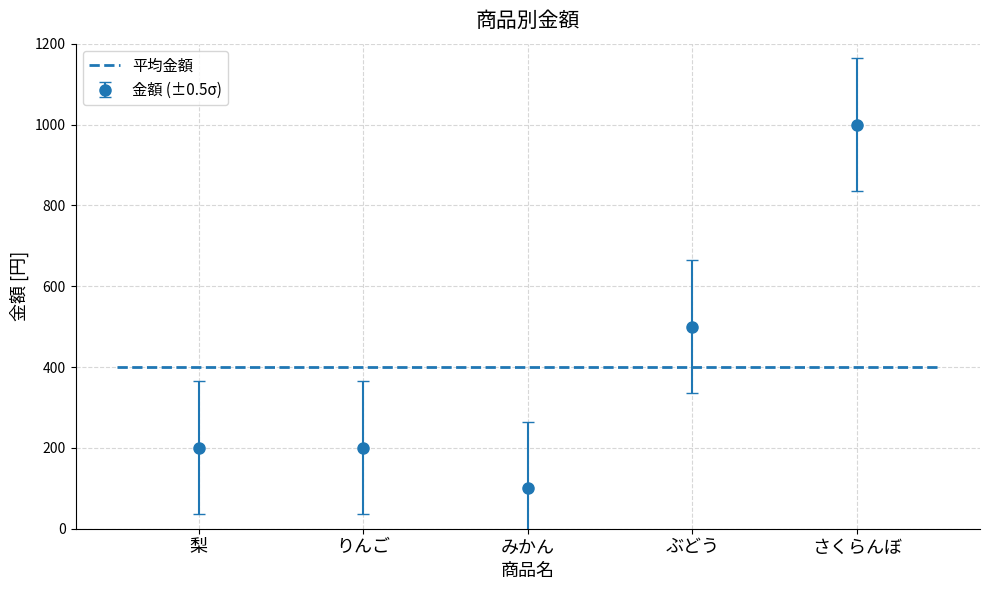

What is the change in value from りんご to ぶどう?

+300